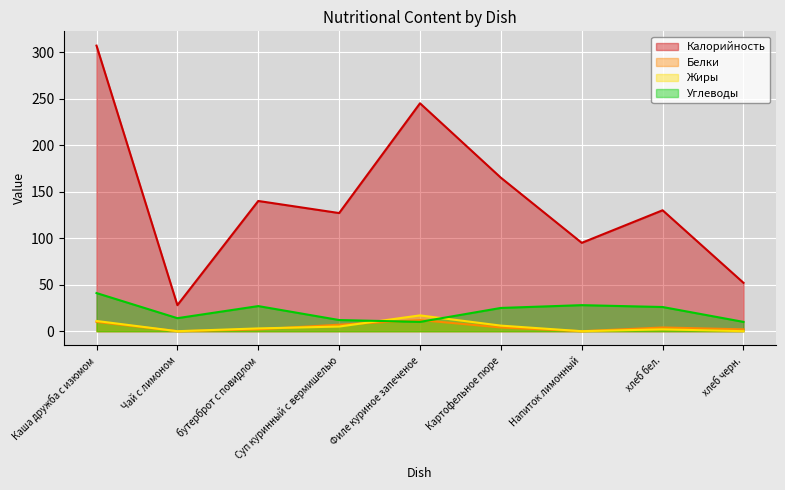

Between Картофельное пюре and хлеб черн., which is larger?

Картофельное пюре